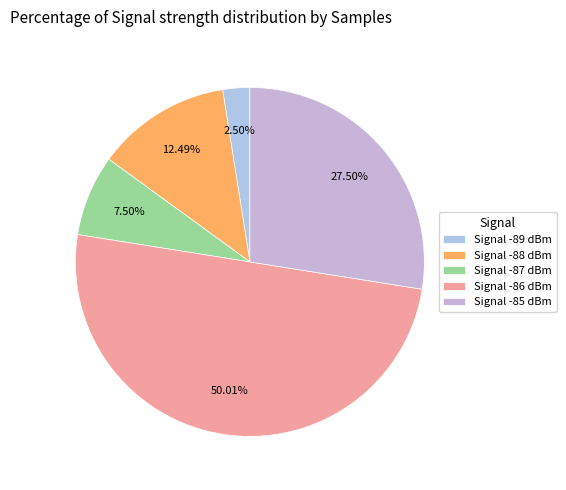

How many segments does this pie chart have?

5